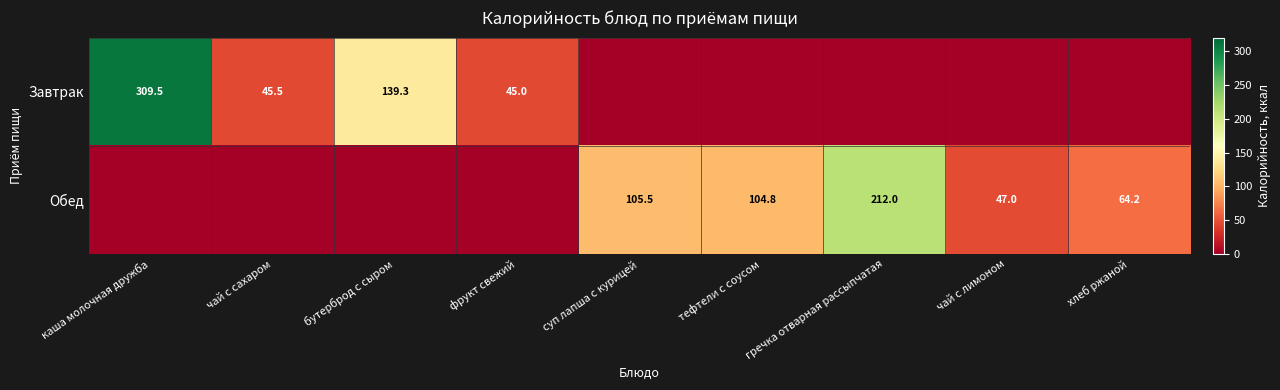

What is the difference between the Завтрак values at бутерброд с сыром and чай с сахаром?

93.8